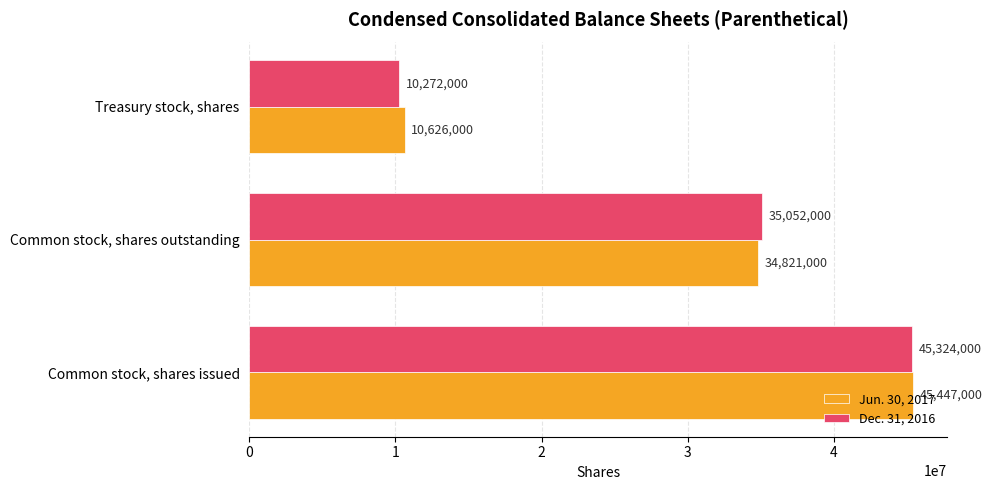

Count the number of categories in the chart.

3